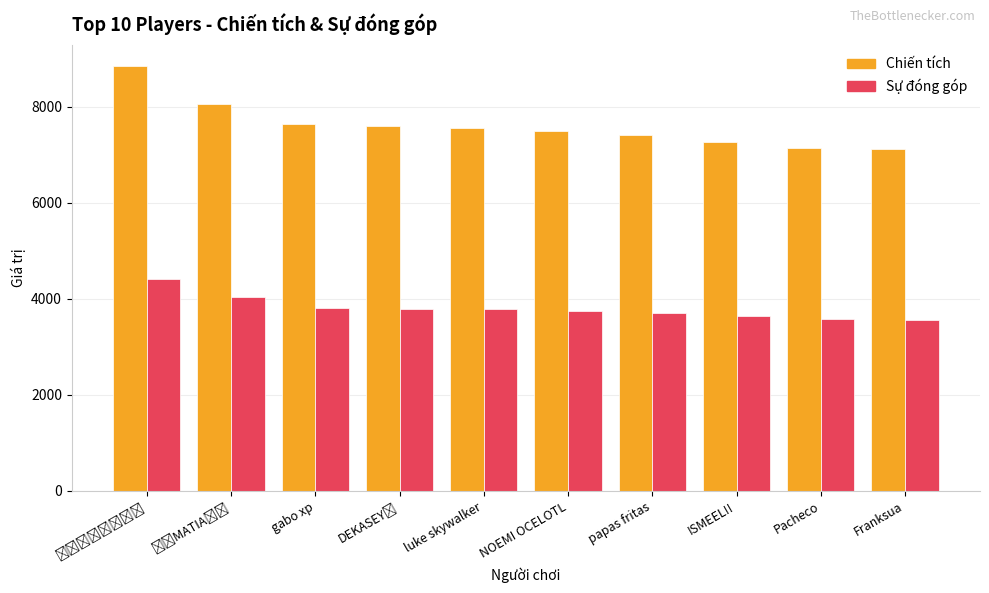

What is the minimum value for Sự đóng góp?

3564